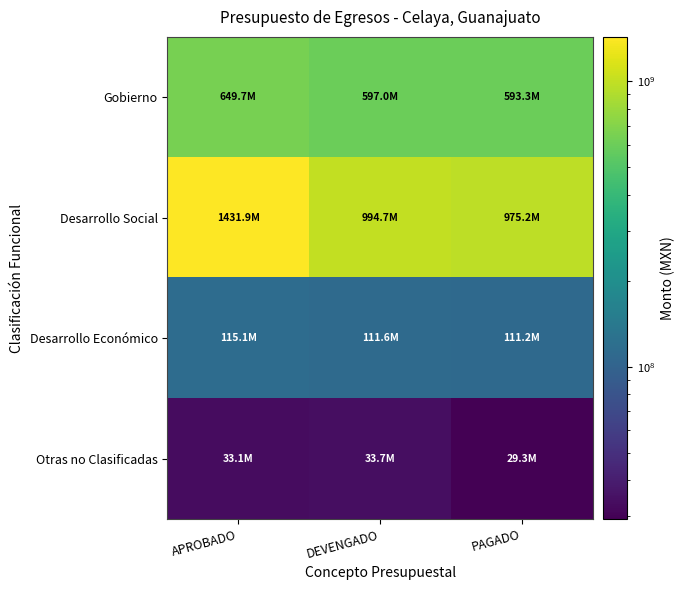

Which series has the widest spread of values?

Desarrollo Social